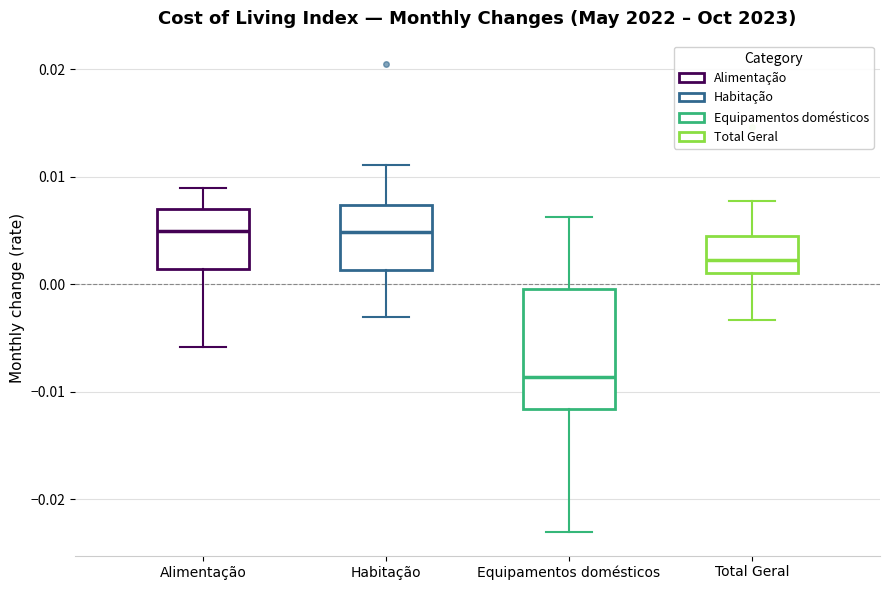

Where is the lower edge of the box for Total Geral on the y-axis? The values are not printed on the chart, so give them approximately, as read against the axis.

0.001